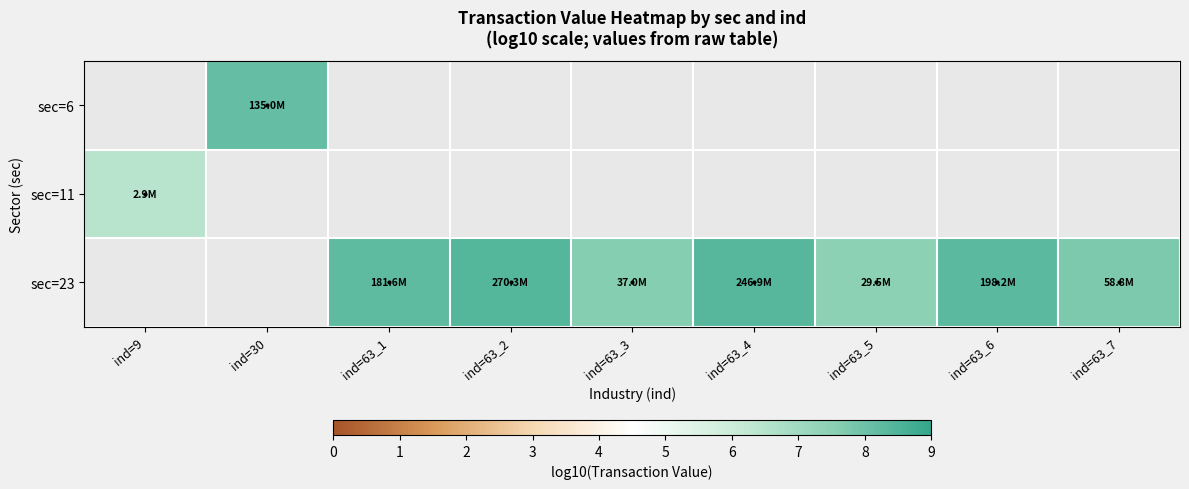

The value of sec=23 at ind=63_5 is 7.5. True or false?

True